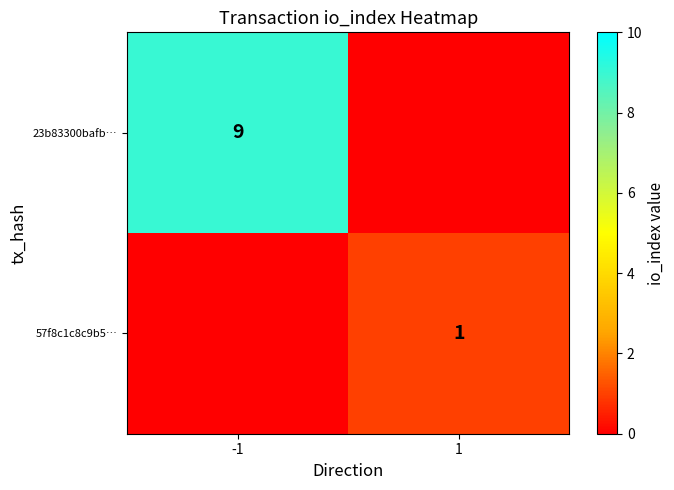

Is it true that 23b83300bafb… equals 6 at -1?

False